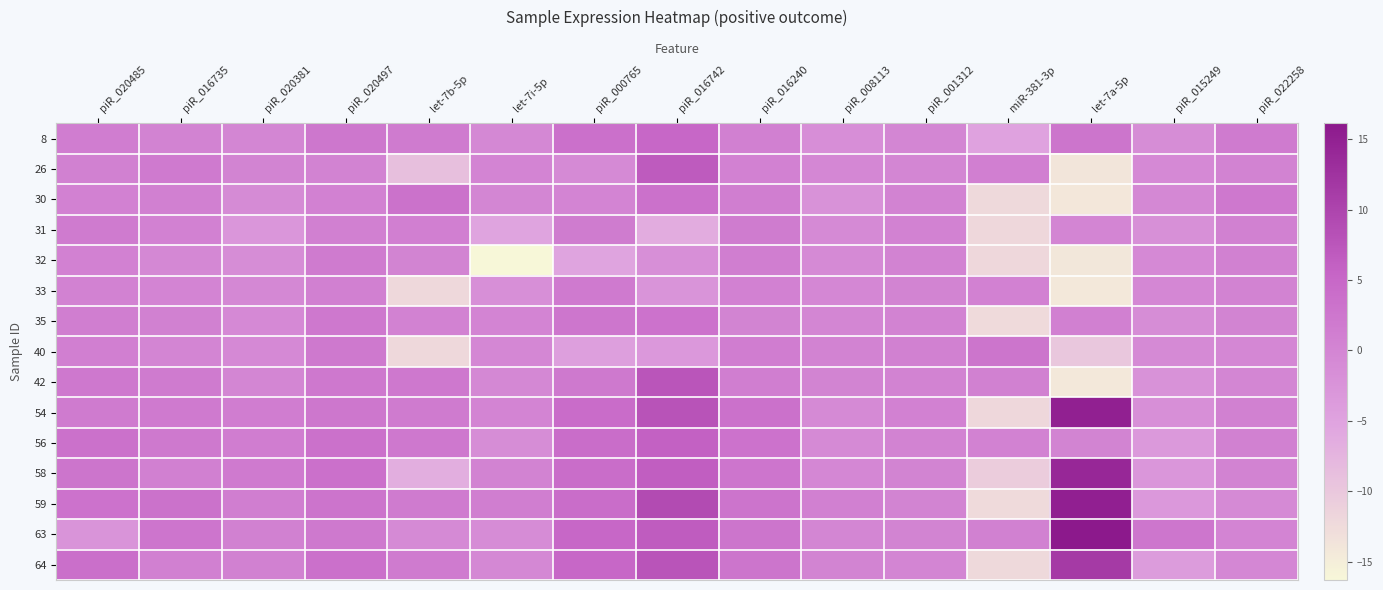

At which category is the sum across all series the highest?

piR_016742